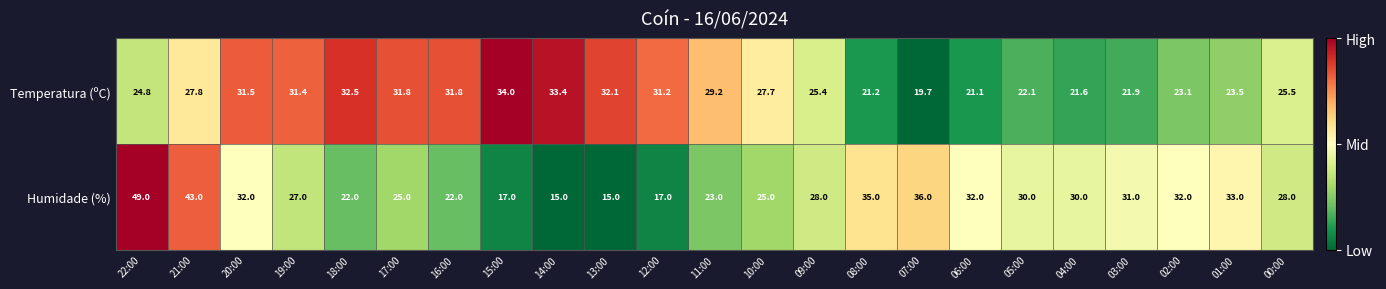

How many data points does each series have?

23